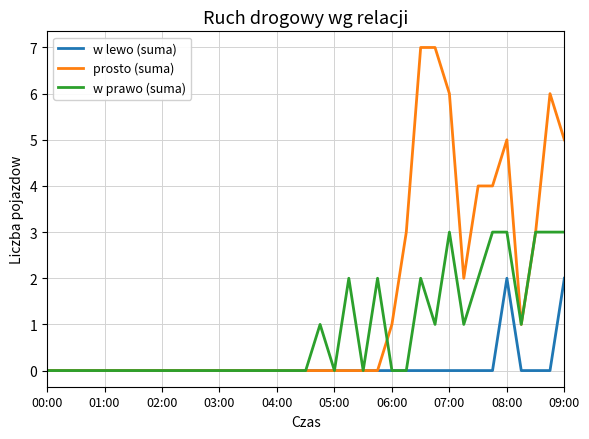

Which series has the widest spread of values?

prosto (suma)